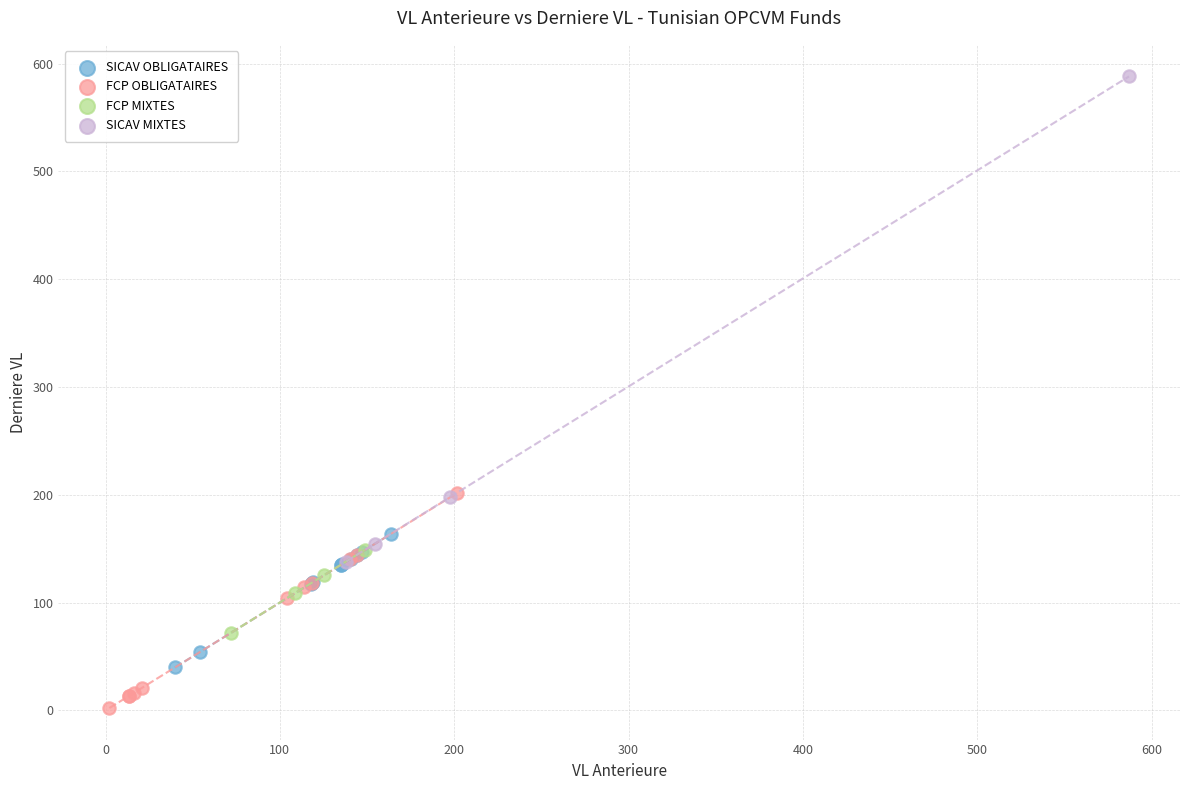

Which series reaches the maximum Y coordinate?

SICAV MIXTES